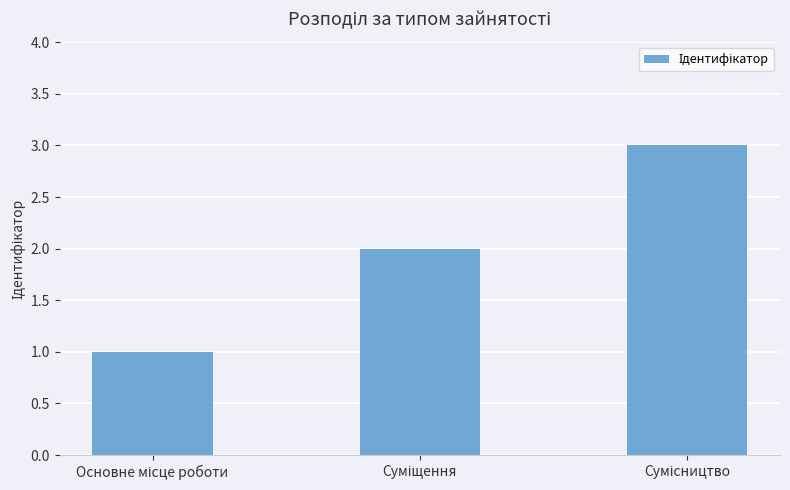

What is the maximum value shown in the chart?

3